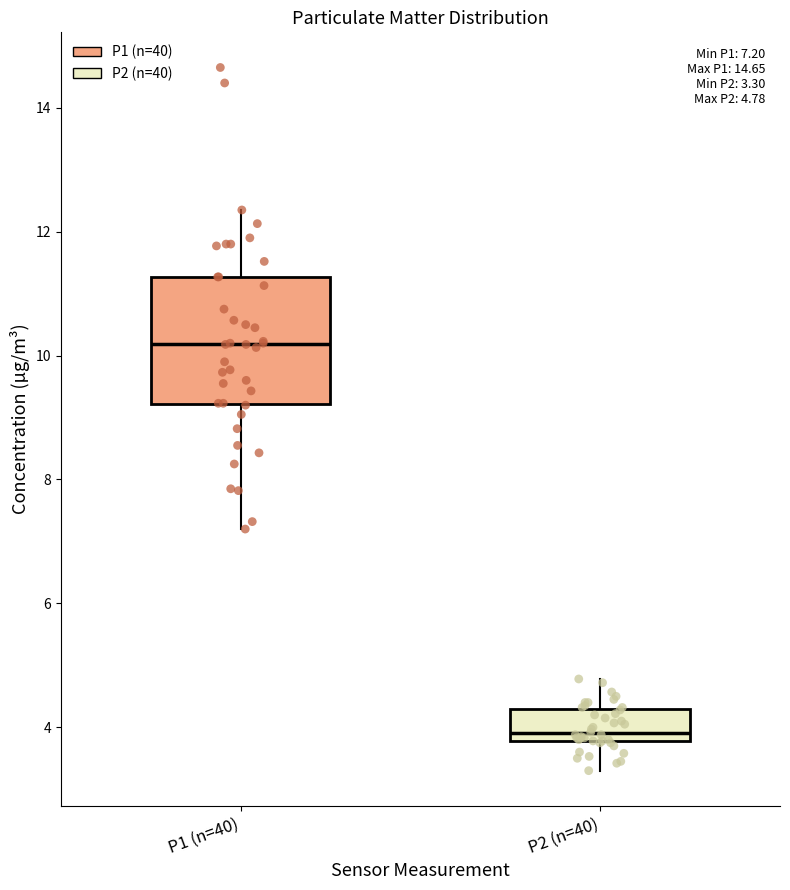

Which box has the highest median line?

P1 (n=40)